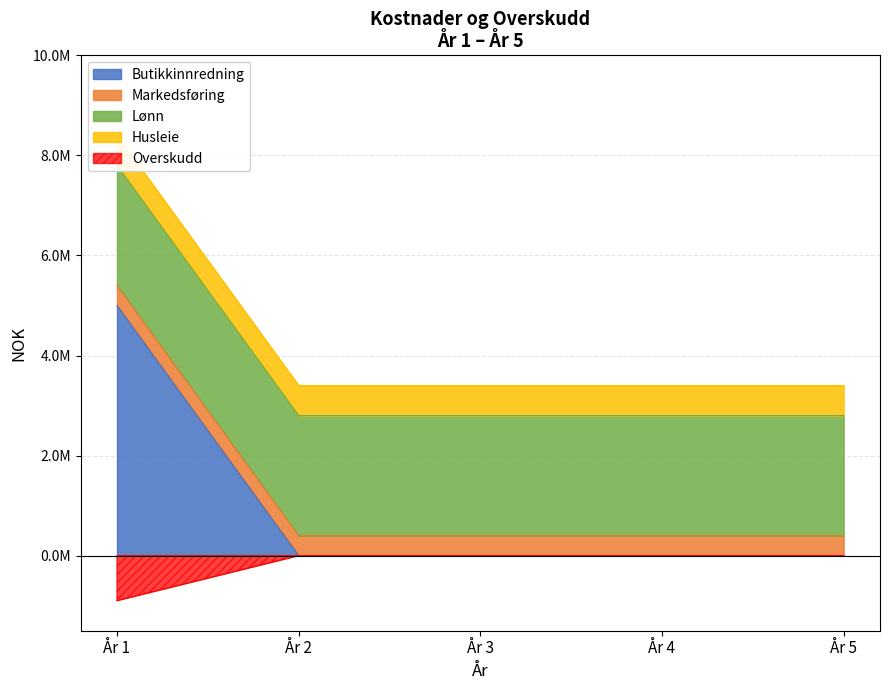

What is the minimum value for Lønn?

2400000